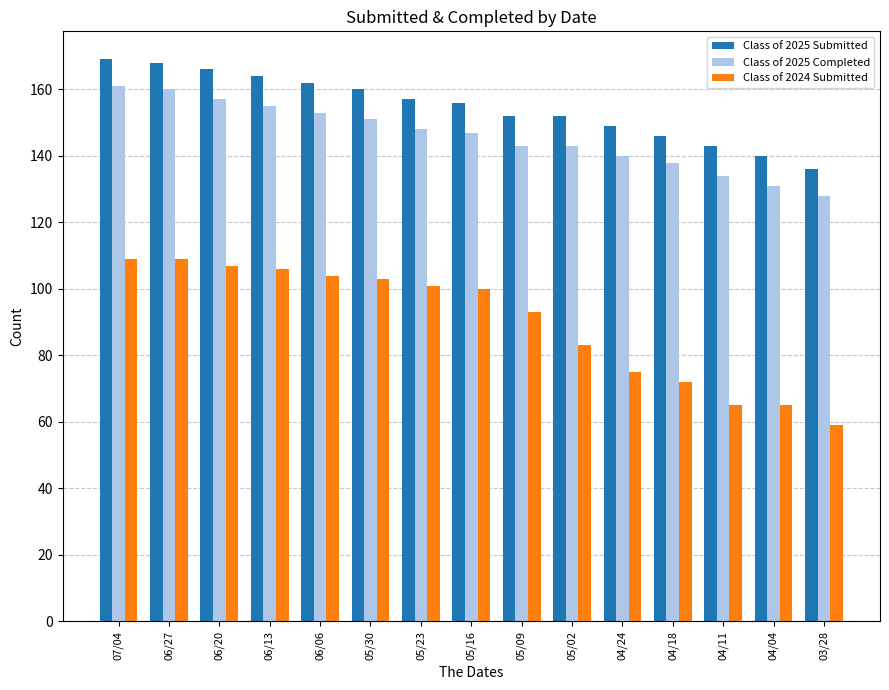

What is the approximate value of Class of 2025 Submitted at 06/27, to the nearest 5?

170